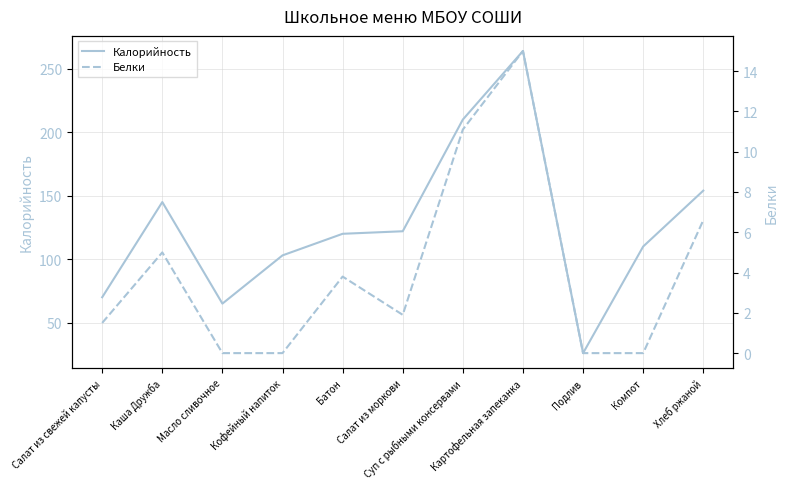

Does the chart display data point markers on the line(s)?

No